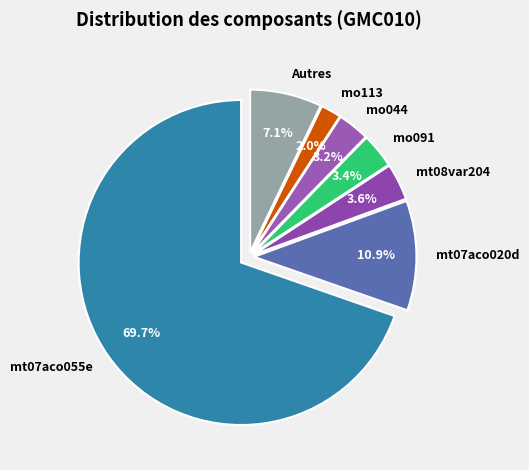

What is the smallest slice in the pie chart?

mo113